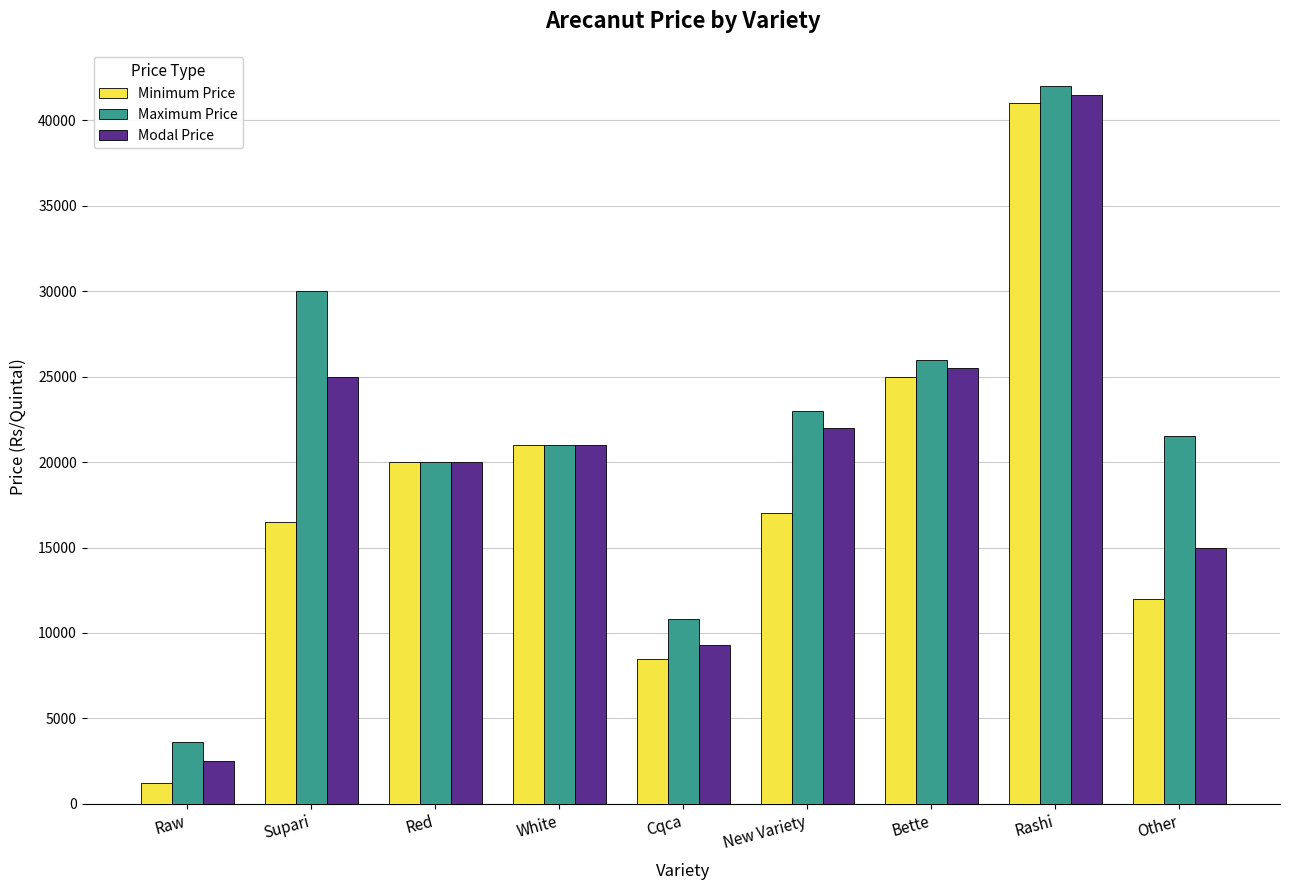

What is the average value of the Modal Price series?

20200